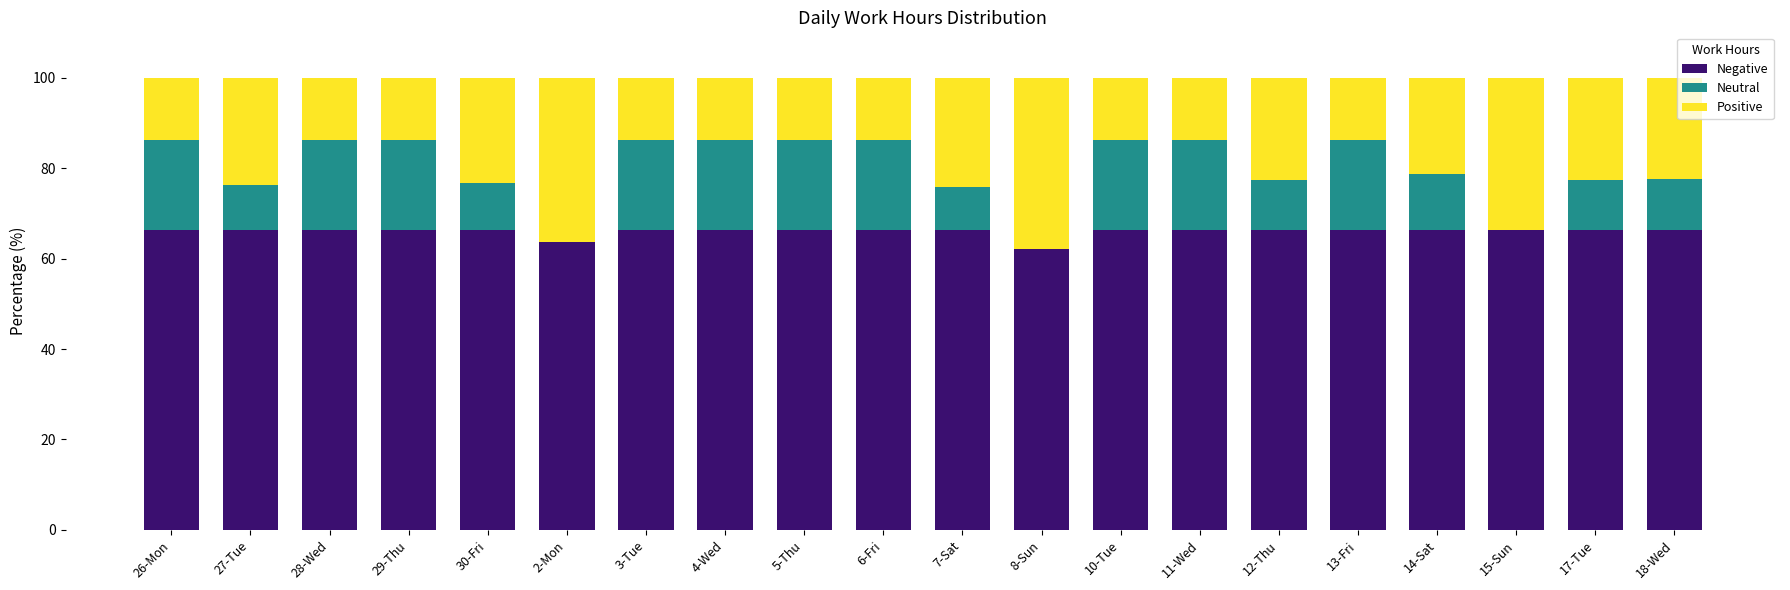

What is the total value across all series at 7-Sat?

100.0